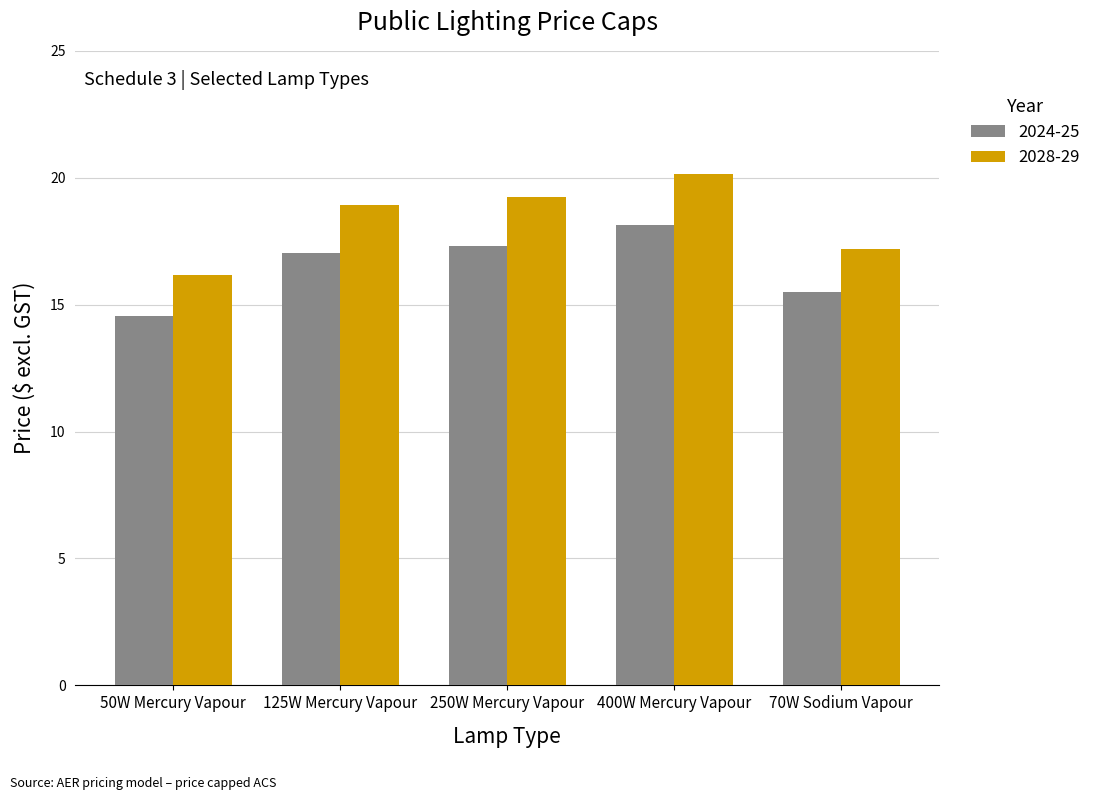

Which series has the largest range (max minus min)?

2028-29